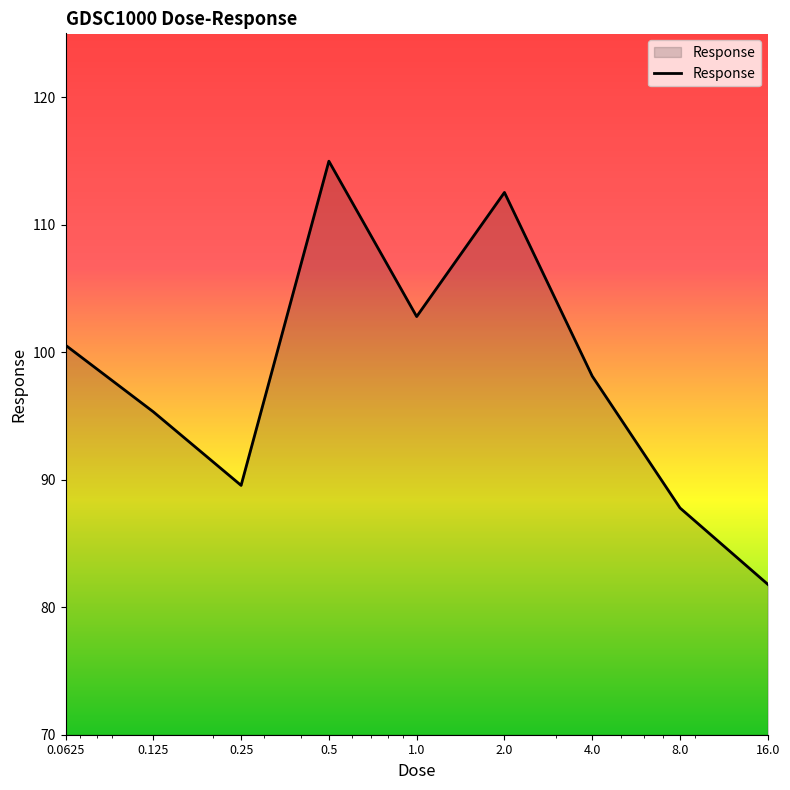

What is the smallest value displayed?

81.8